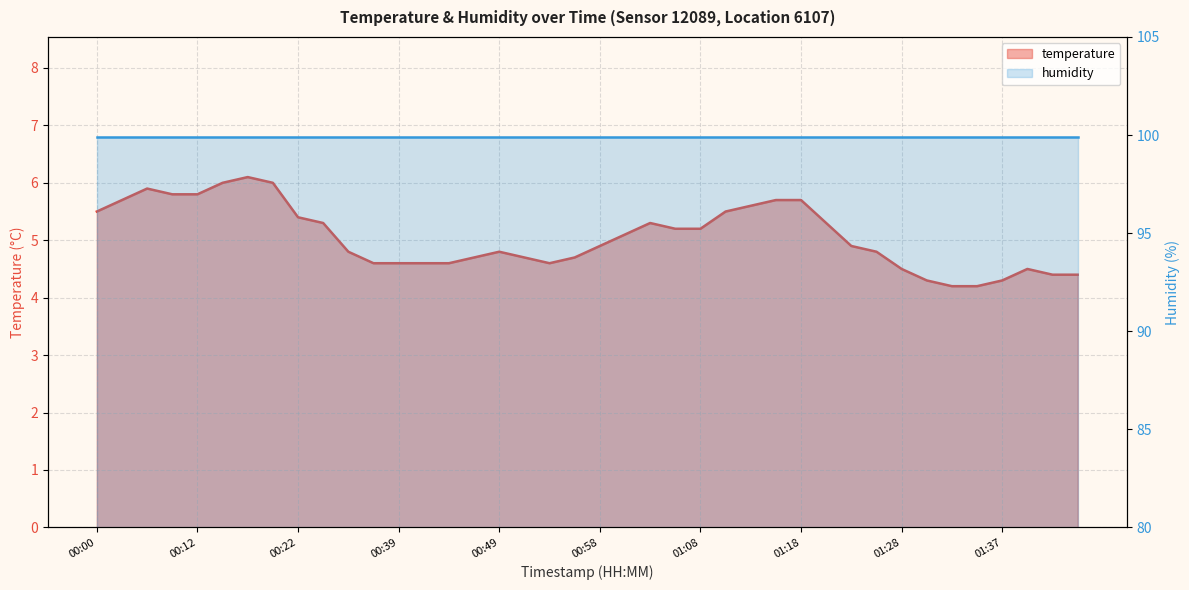

True or false: the data shows 2.6 at 01:08.

False